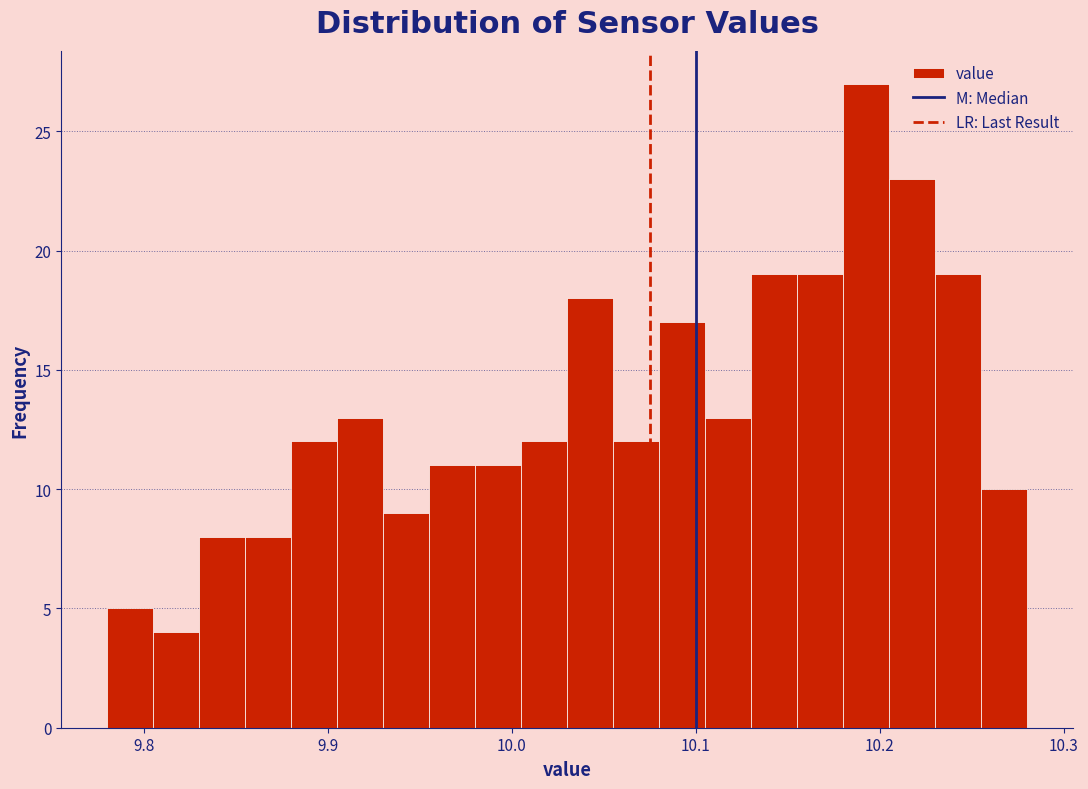

Read against the x-axis, roughly where is the centre of the tallest bar?

10.19